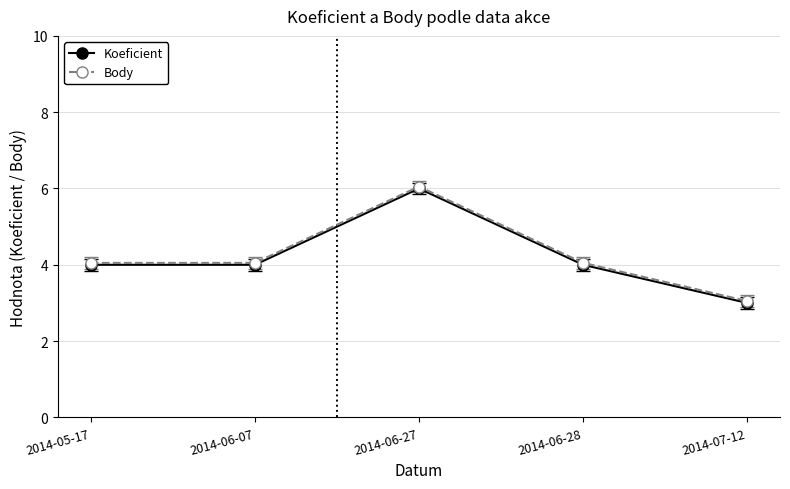

True or false: Body and Koeficient cross at least once.

False